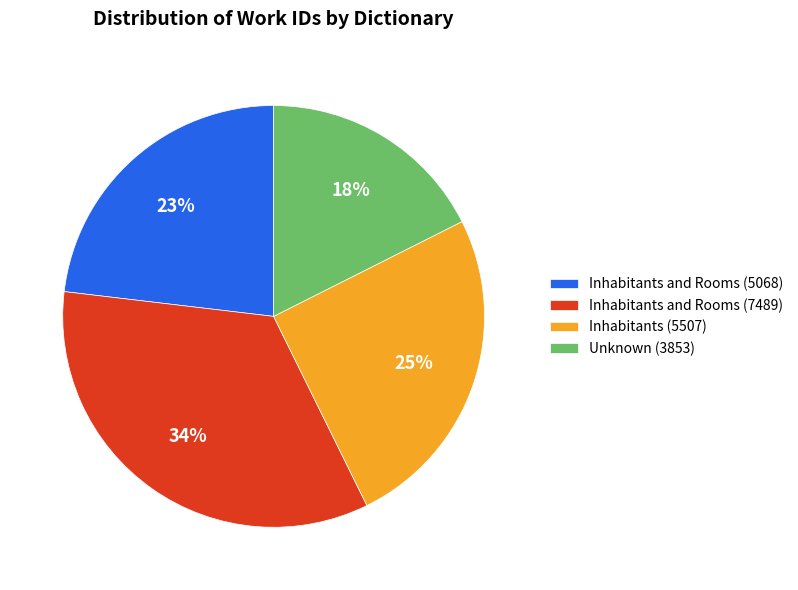

To the nearest percent, what is the average slice percentage?

25%